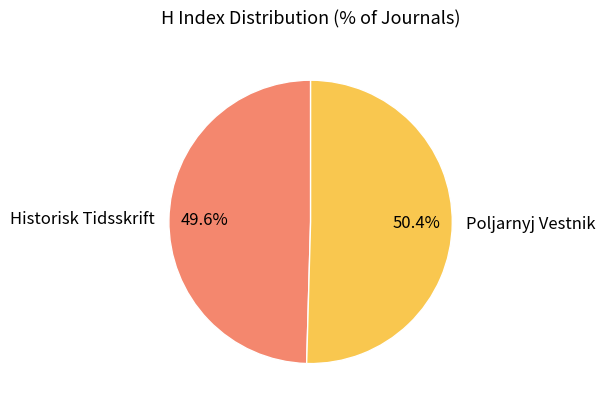

The Historisk Tidsskrift slice represents 37% of the pie. True or false?

False